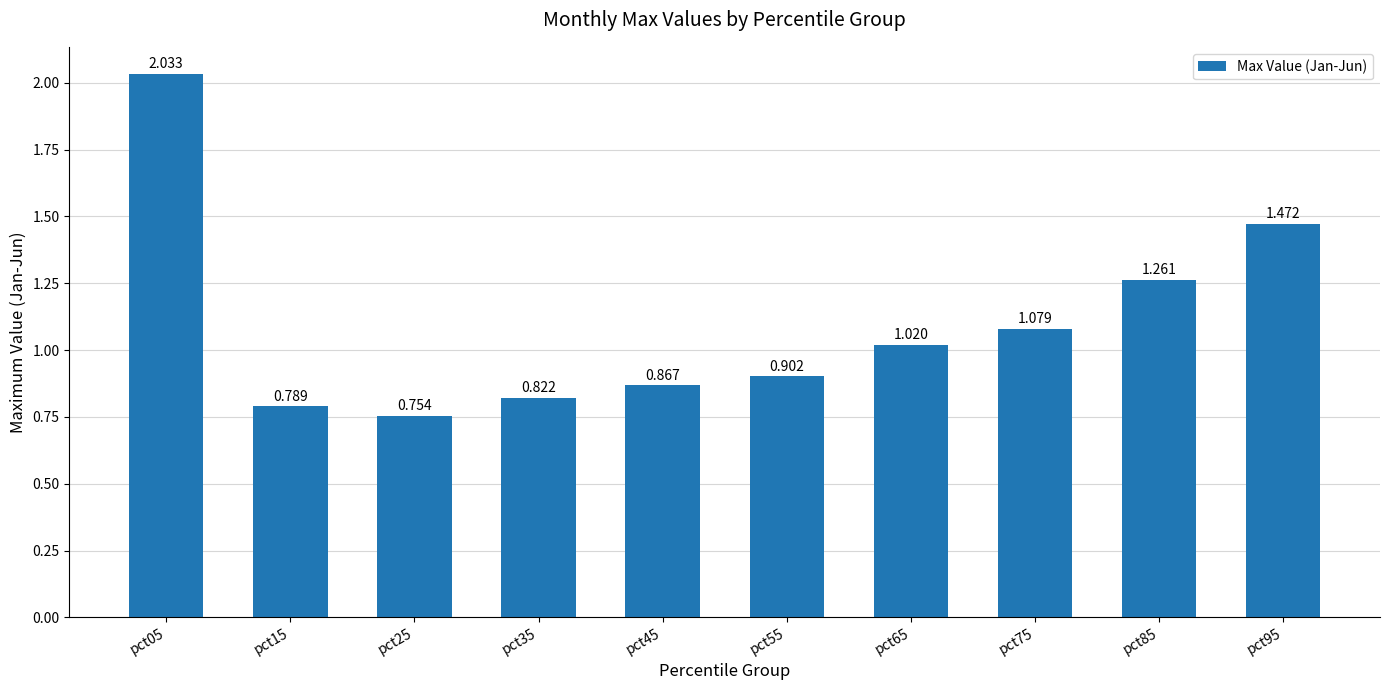

What is the smallest value displayed?

0.8